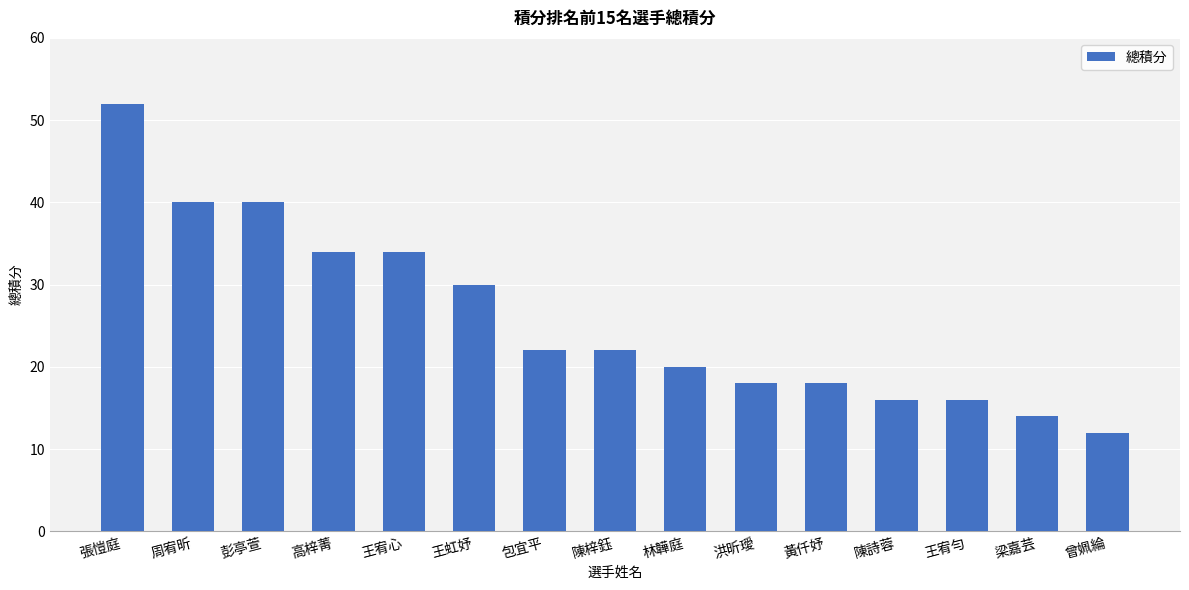

How many data points does each series have?

15